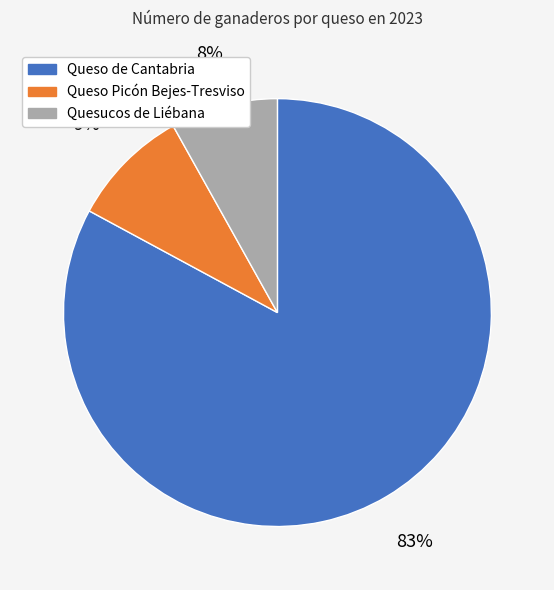

Do Queso de Cantabria and Quesucos de Liébana together represent more than half of the pie?

Yes